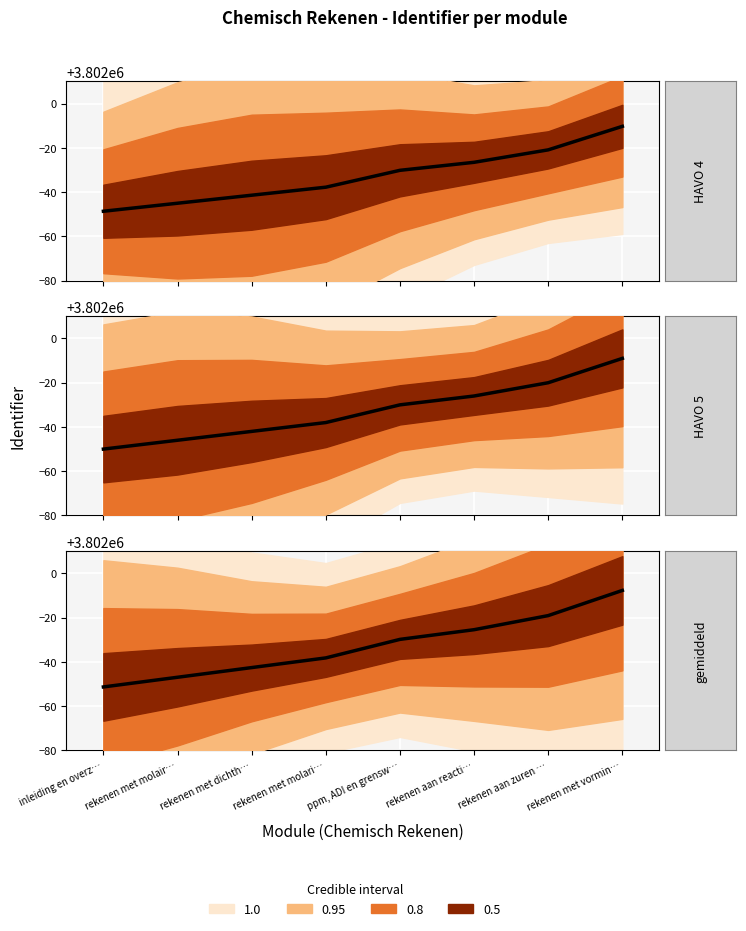

What is the label of the 3rd point from the left?

rekenen met dichtheid